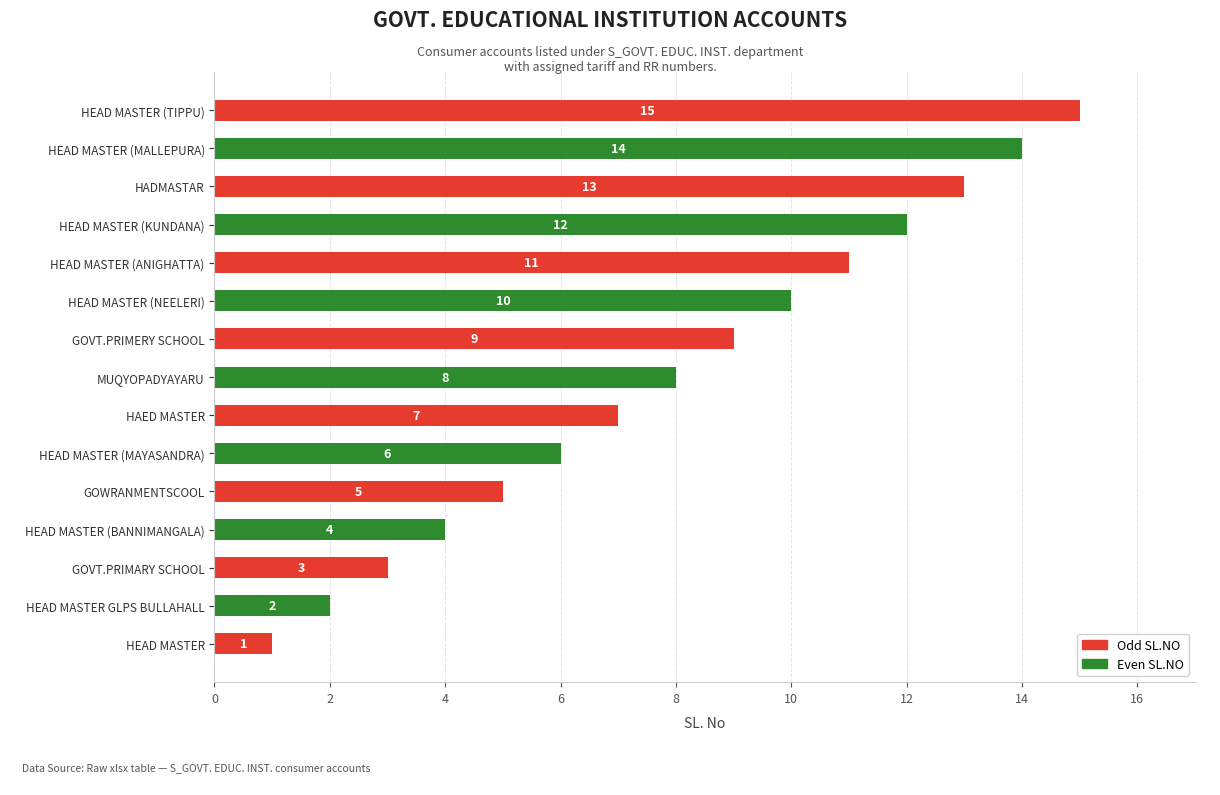

The chart shows a value of 2 at HAED MASTER. True or false?

False